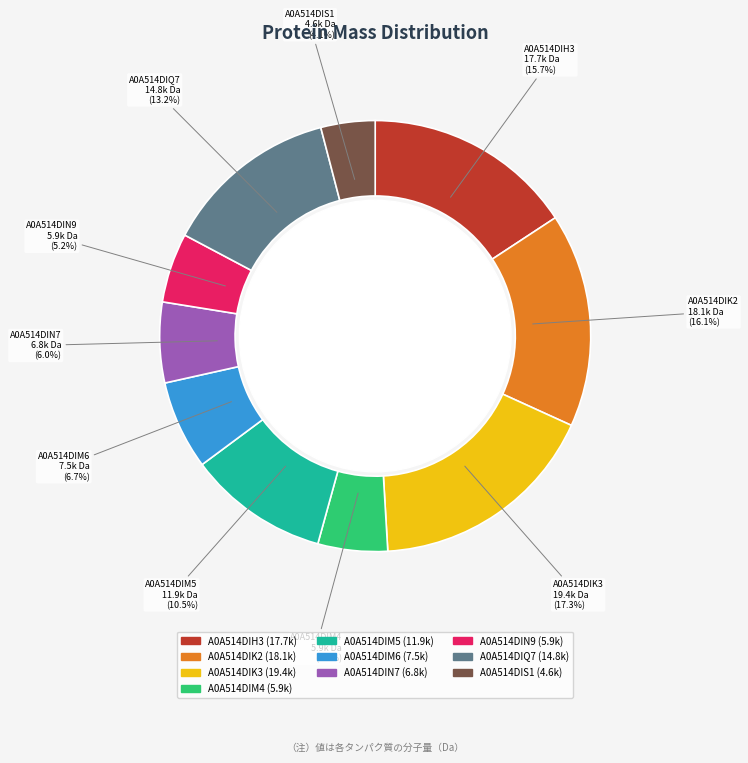

Does A0A514DIM4 represent more than half of the total?

No